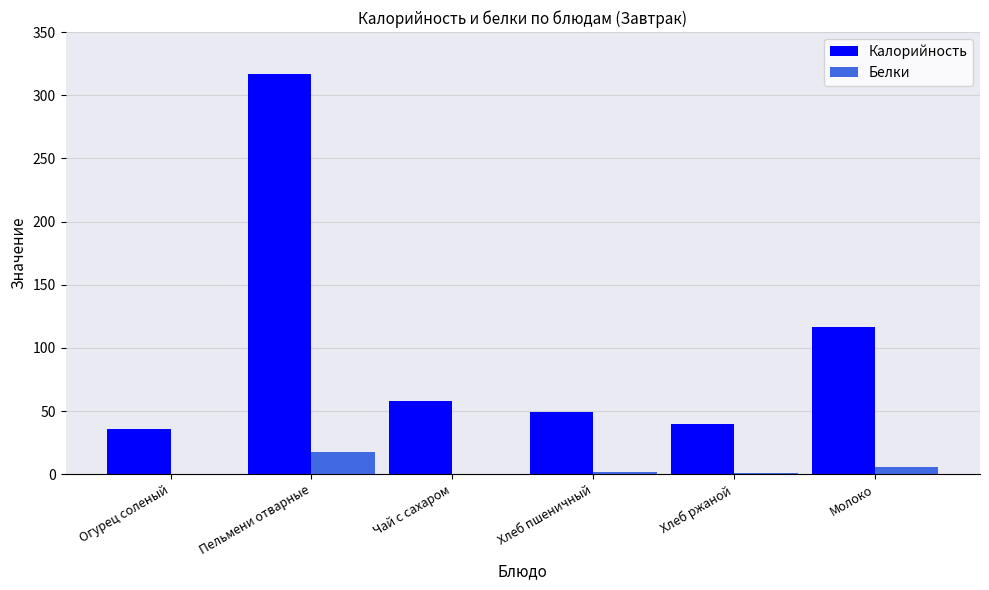

At which category does the chart reach its peak across all series?

Пельмени отварные